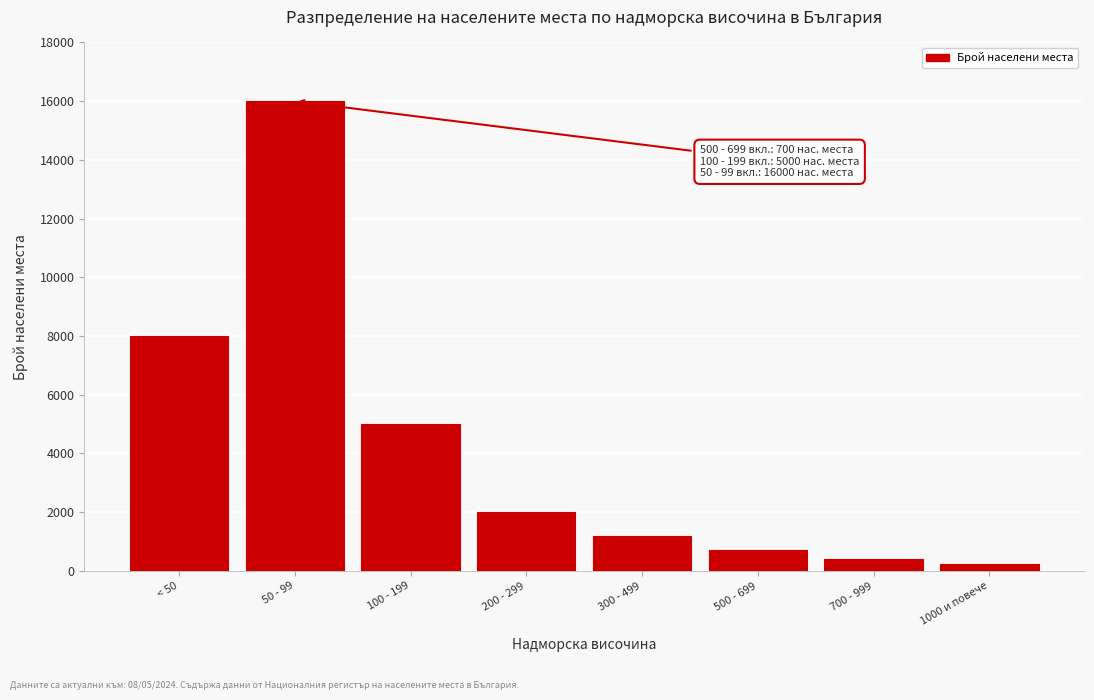

Reading right to left, transcribe all the data shown in this chart.

1000 и повече=250	700 - 999=400	500 - 699=700	300 - 499=1200	200 - 299=2000	100 - 199=5000	50 - 99=16000	< 50=8000